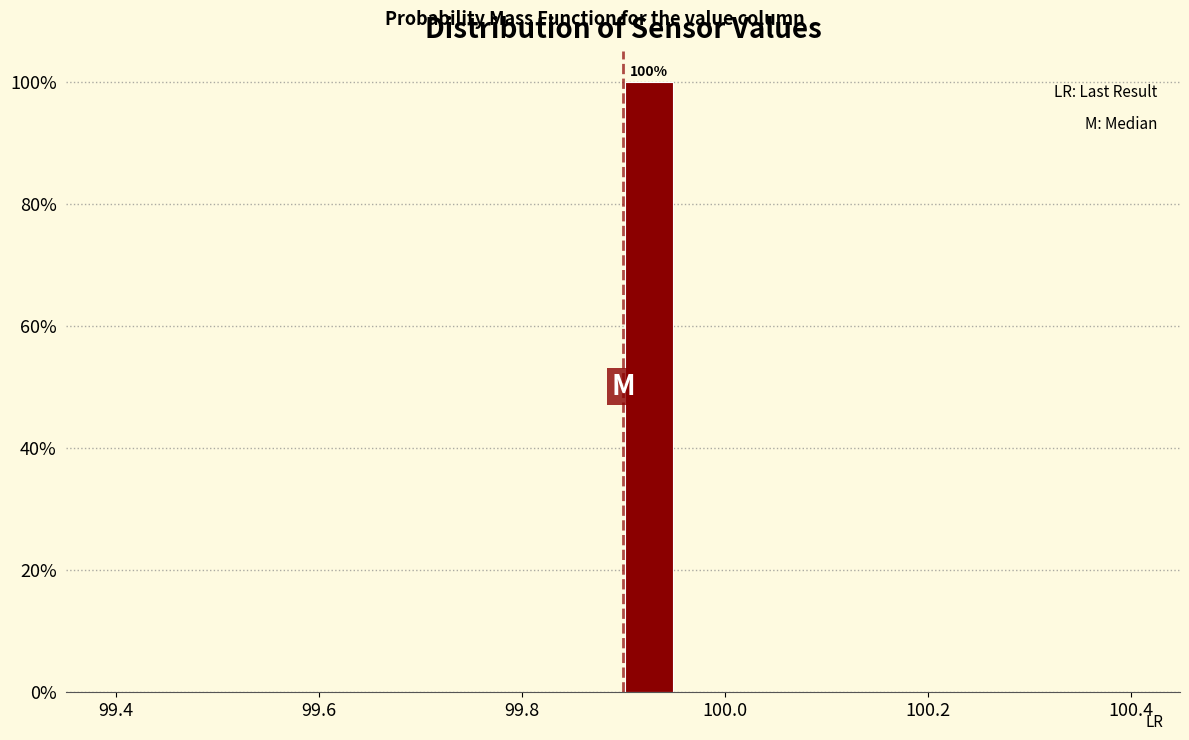

Around what value on the x-axis is the tallest bar? Give the approximate position of its centre, as read against the axis.

99.92